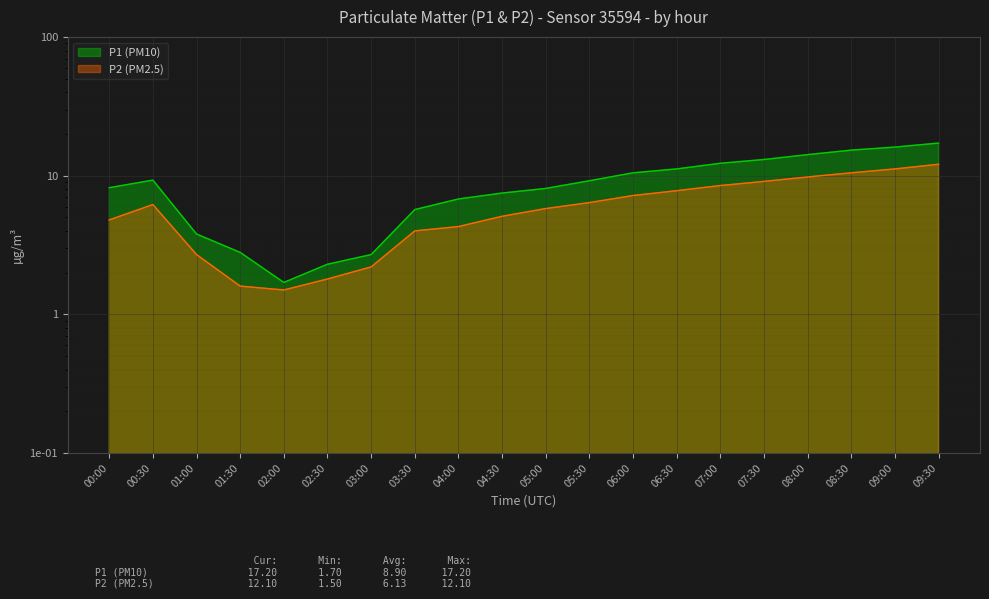

What is the difference between the highest and lowest values at 09:00?

4.9